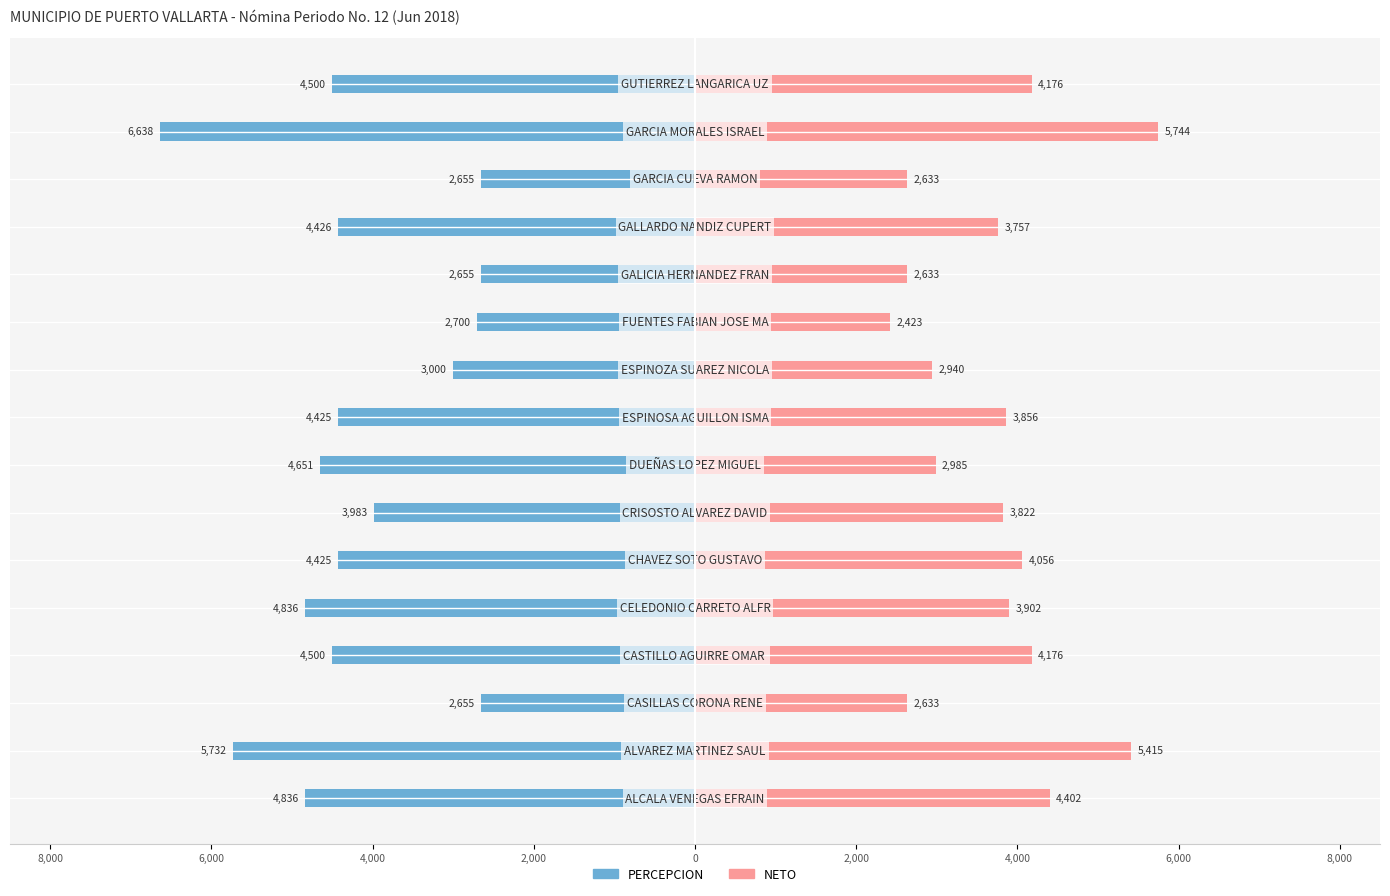

Read the NETO value at 14.

5744.0